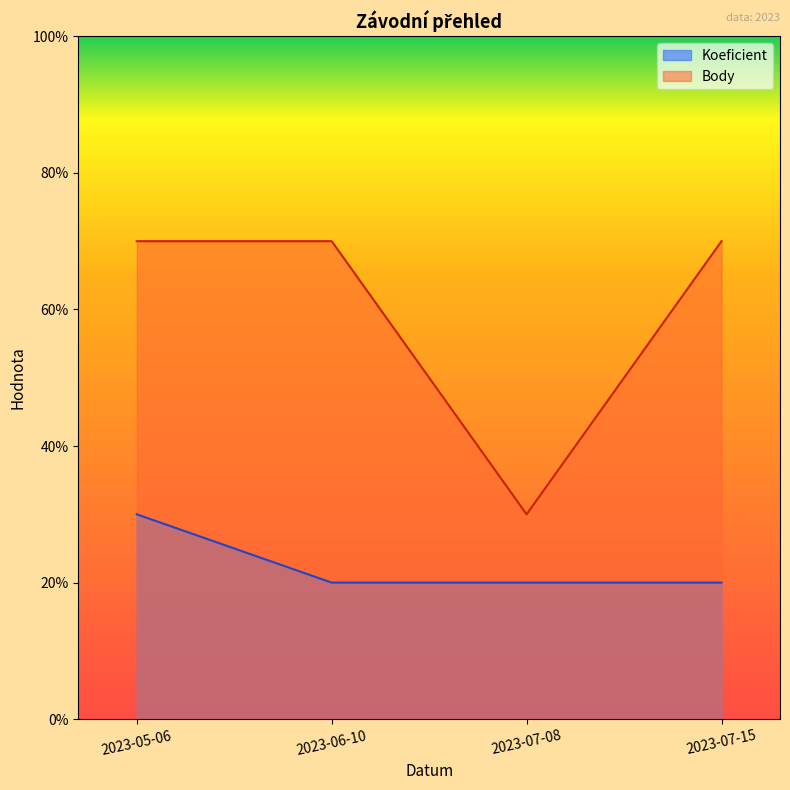

Is the value of Koeficient at 2023-05-06 greater than the value of Body at 2023-06-10?

No